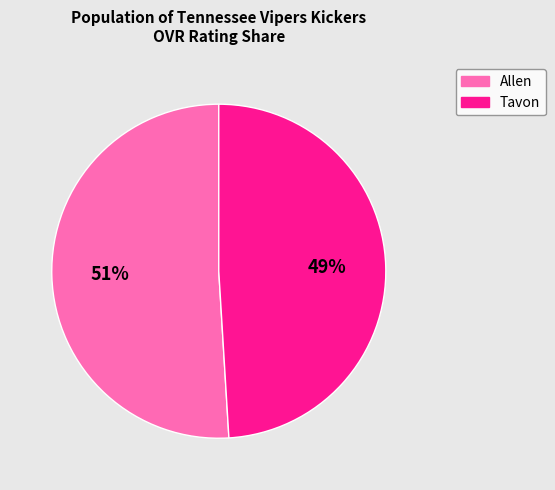

To the nearest percent, what portion does Allen represent?

51%